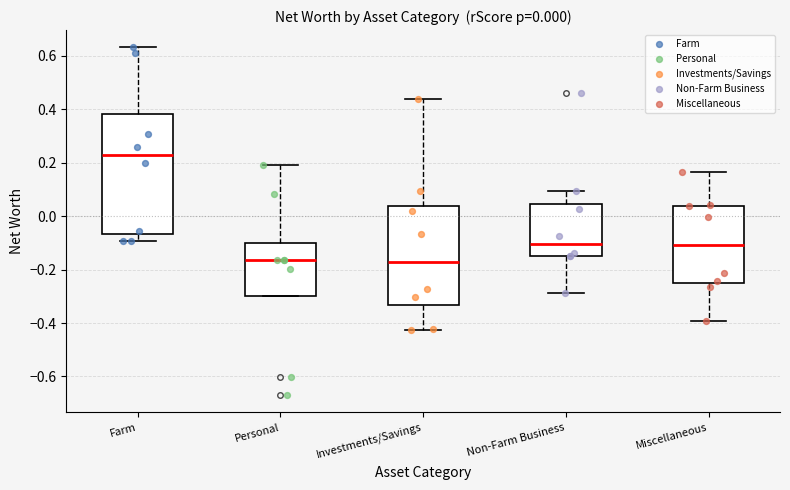

Which box is the tallest, from its lower edge to its upper edge?

Farm